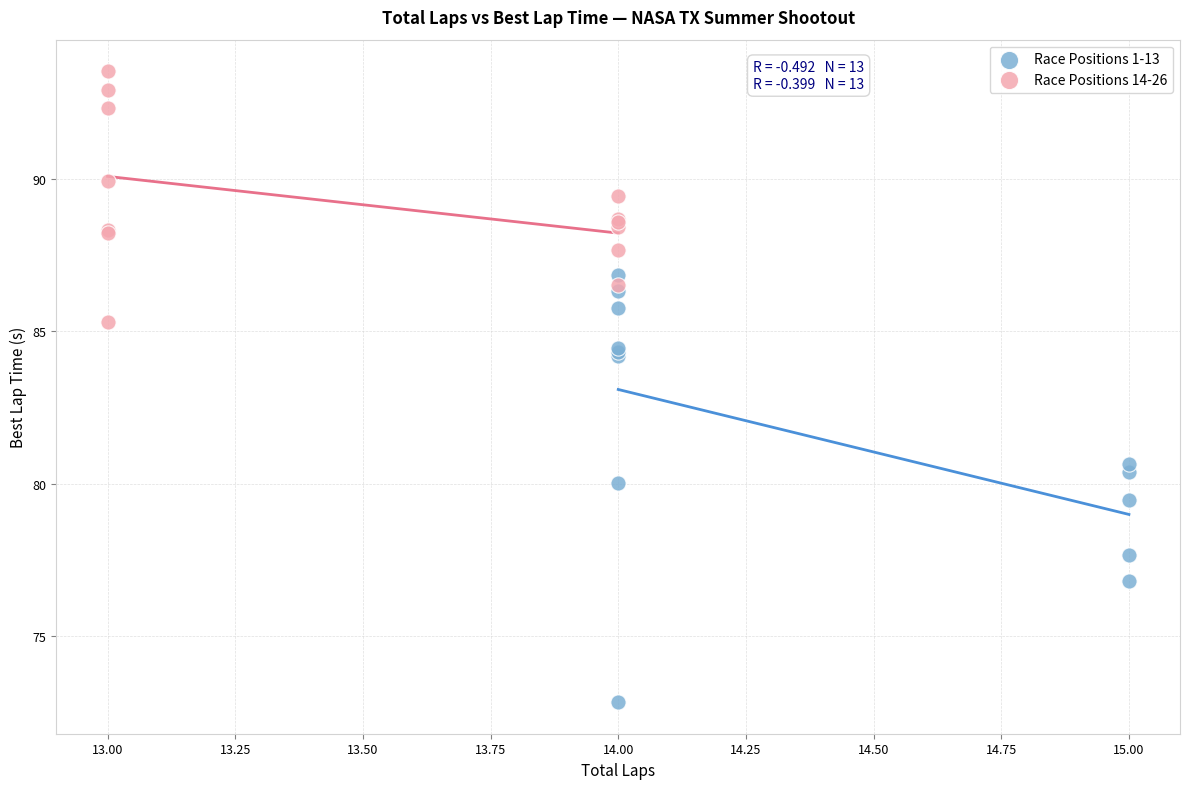

Which series contains the highest Y value?

Race Positions 14-26